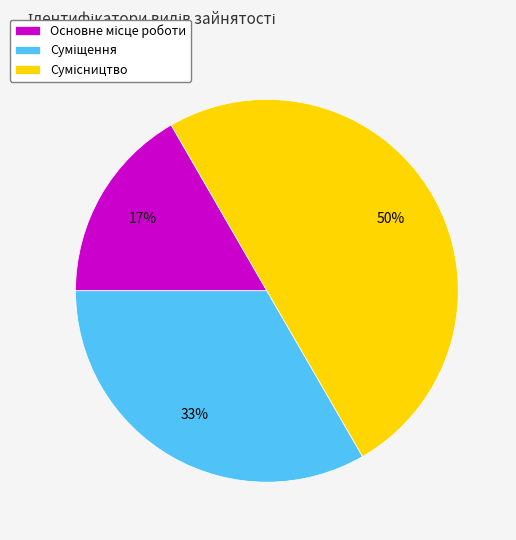

To the nearest percent, what is the average slice percentage?

33%